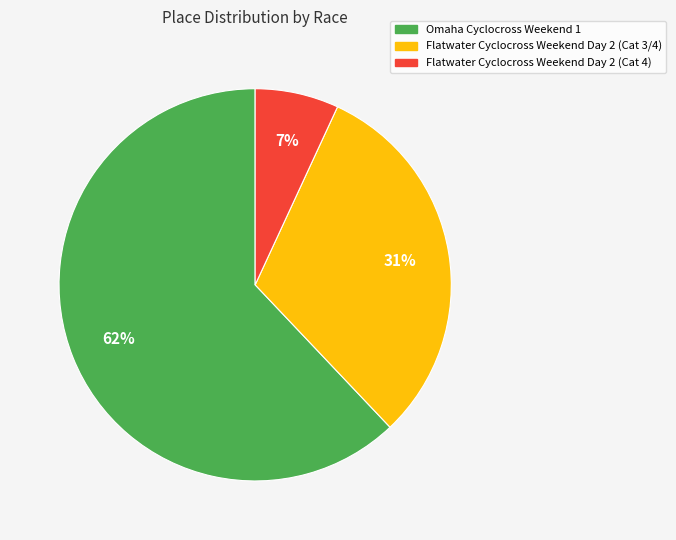

Count the number of slices in the pie.

3